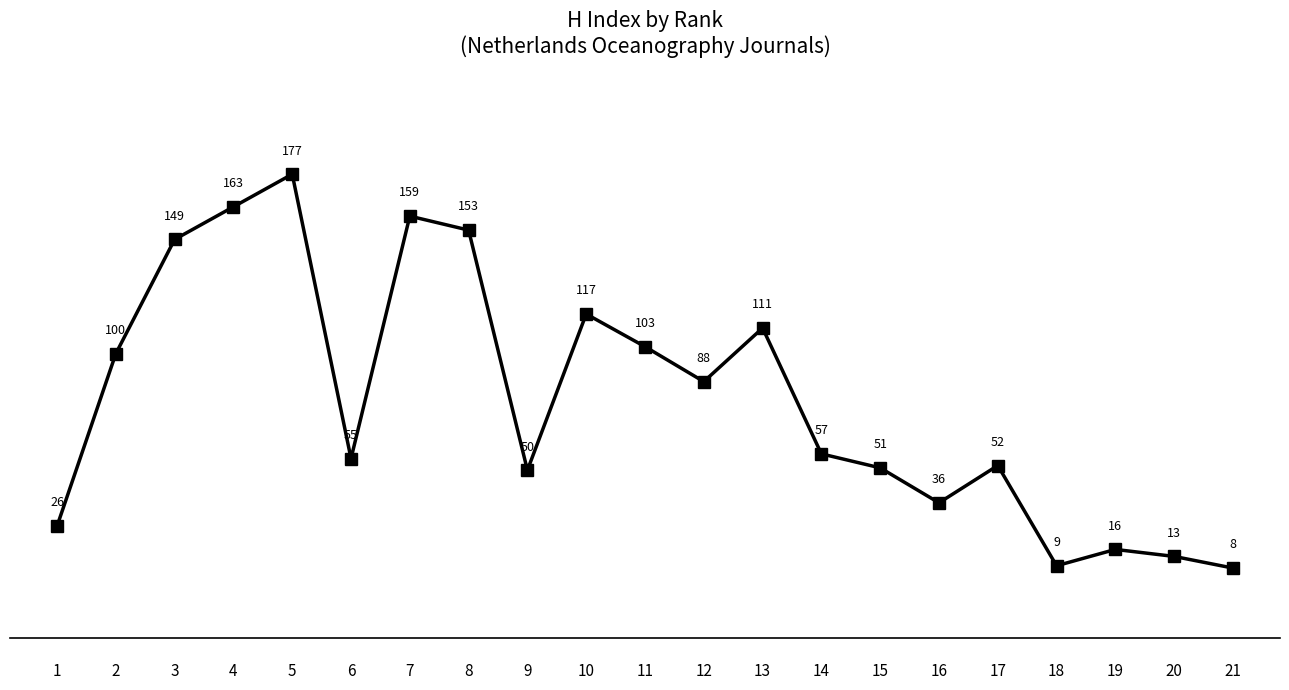

Is it true that the value at 1 is 10?

False